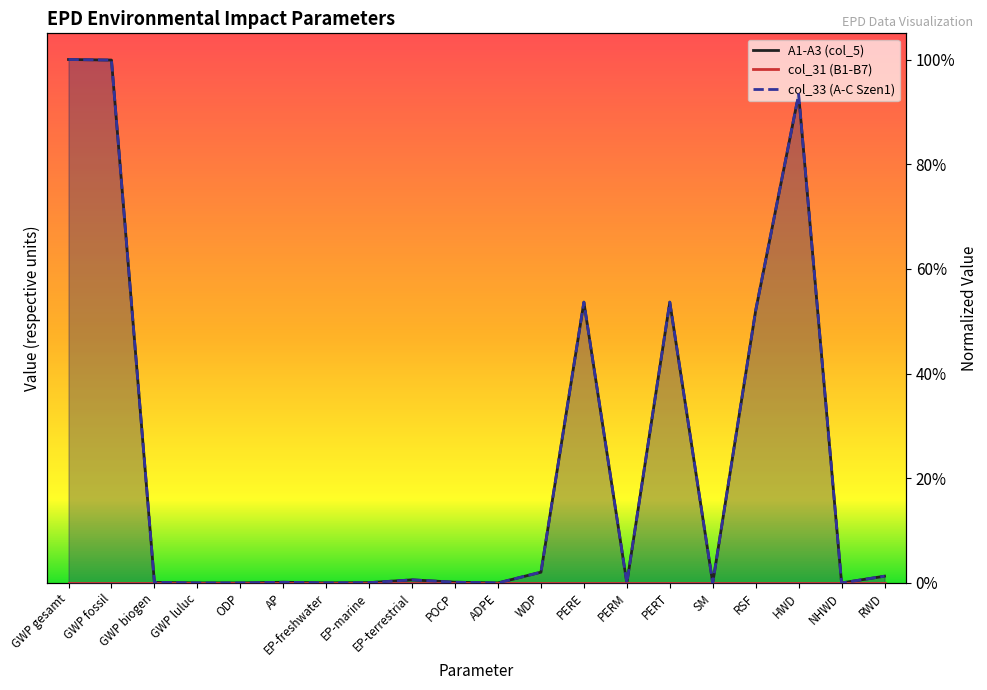

At which label does A1-A3 (col_5) reach its minimum?

PERM